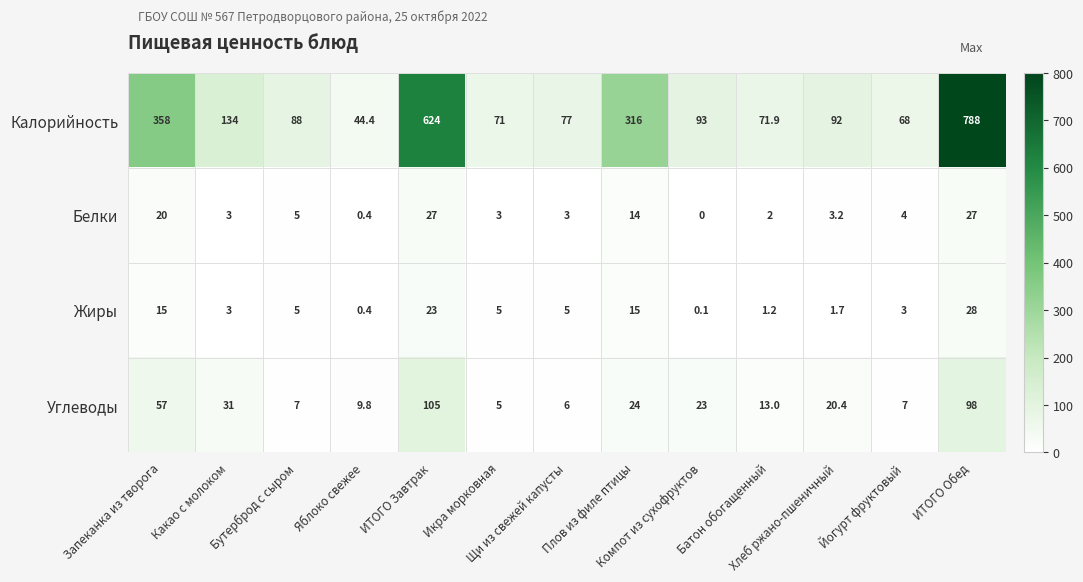

List the series in order of their peak value, highest first.

Калорийность, Углеводы, Жиры, Белки